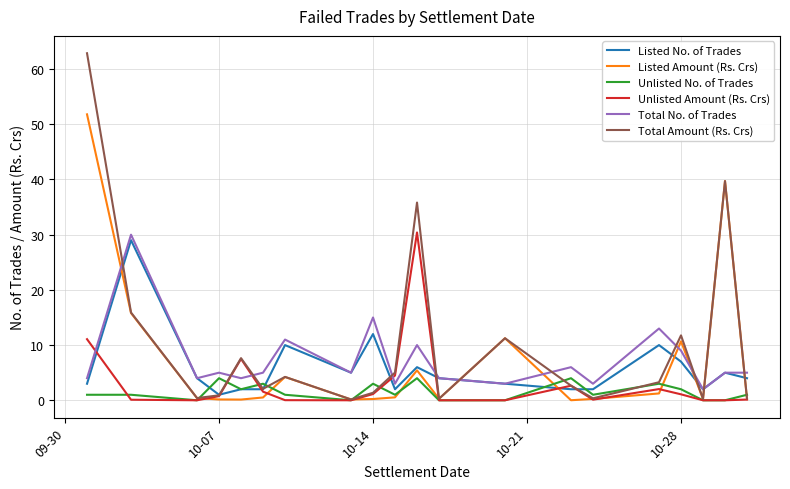

Which series has the largest total across all categories?

Total Amount (Rs. Crs)